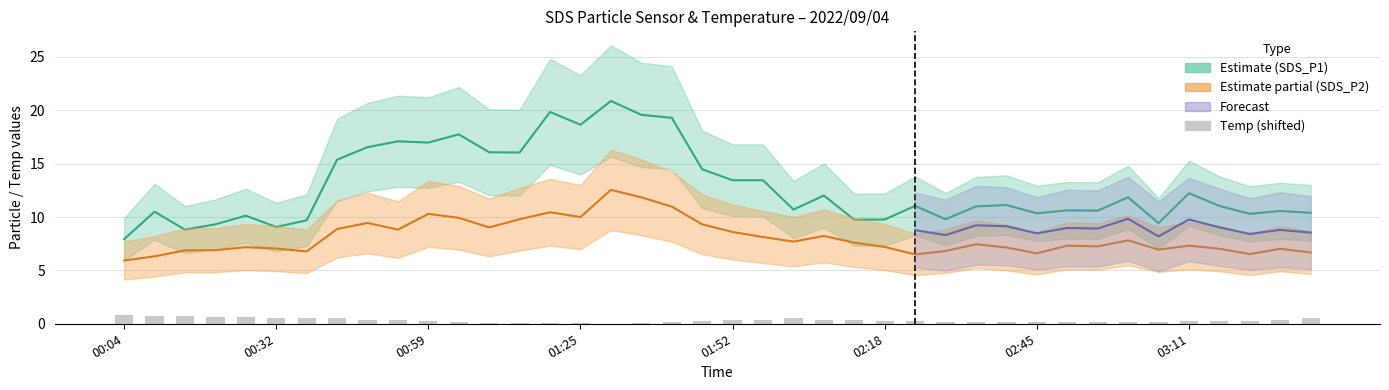

Is it true that the value at 23 is 0.4?

True